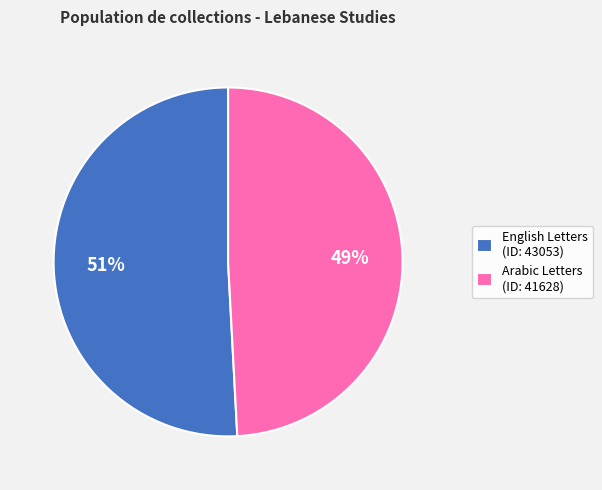

What is the ratio of the value at English Letters (ID: 43053) to the value at Arabic Letters (ID: 41628)?

1.0